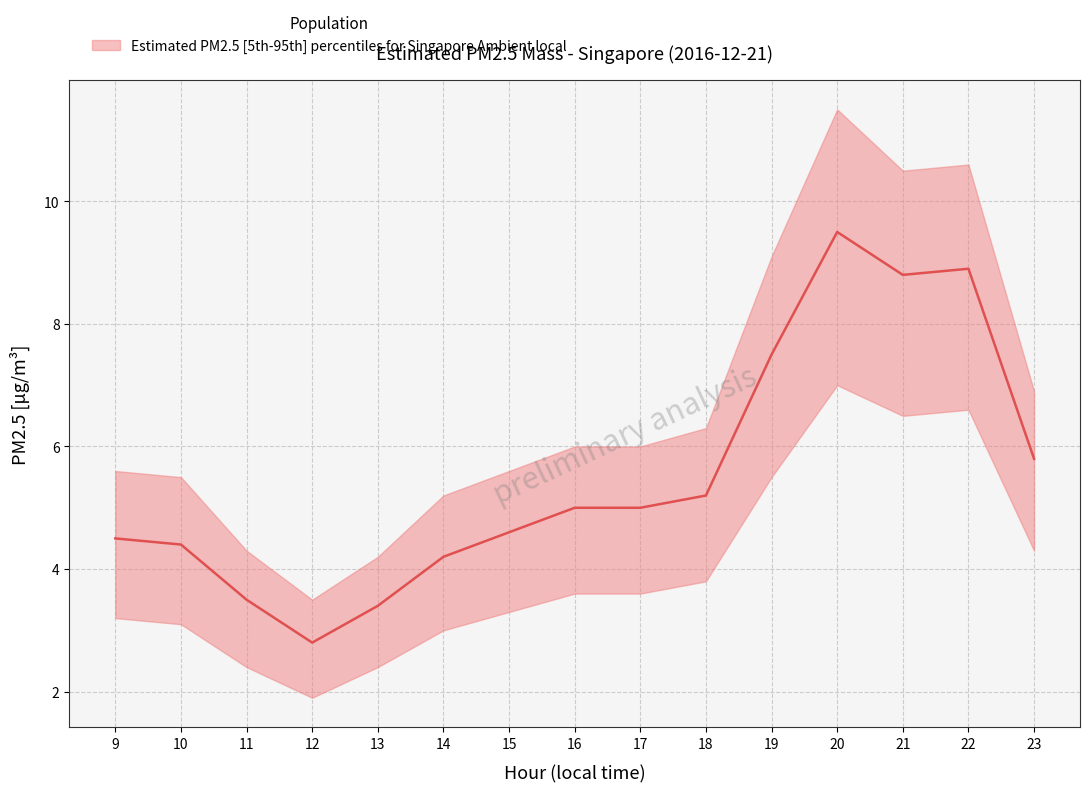

How many points are higher than both their immediate neighbors (excluding endpoints)?

2